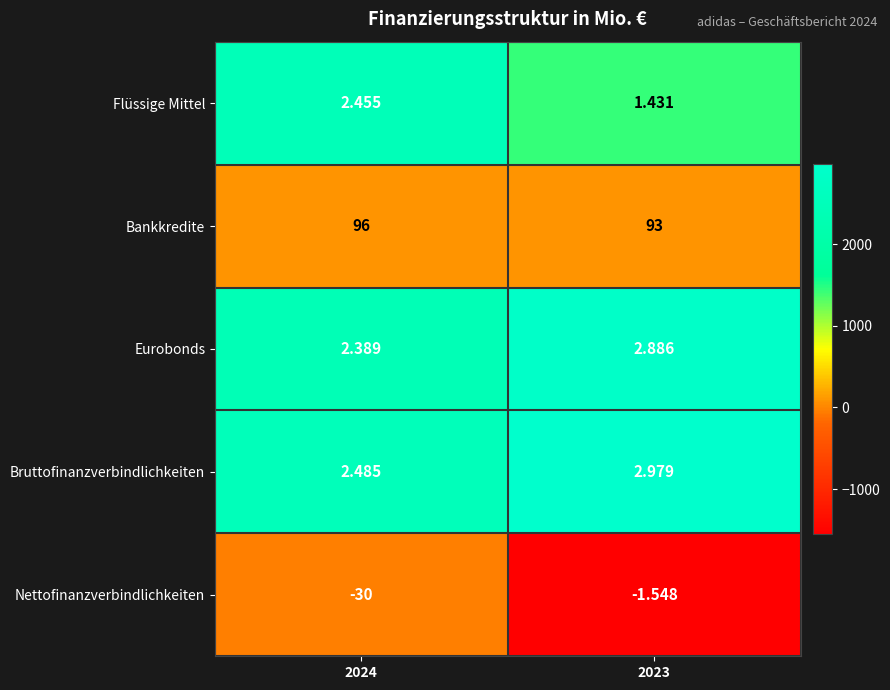

List the series in order of their peak value, highest first.

Bruttofinanzverbindlichkeiten, Eurobonds, Flüssige Mittel, Bankkredite, Nettofinanzverbindlichkeiten